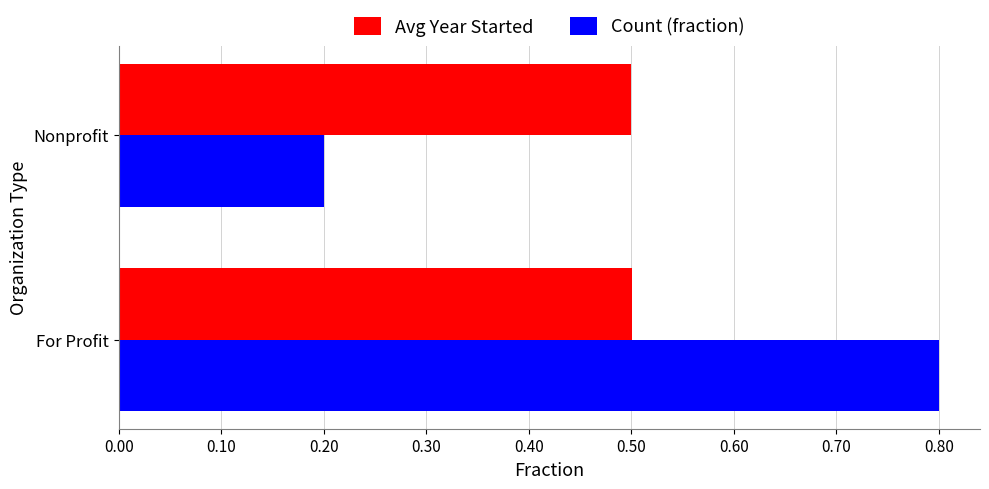

At which category is the sum across all series the highest?

For Profit